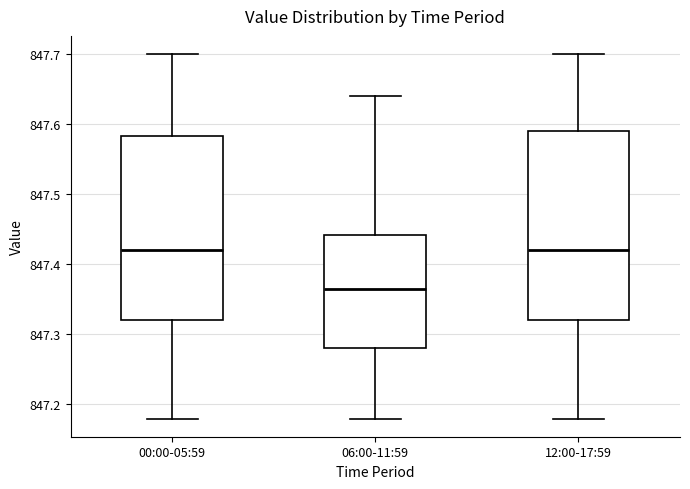

Reading left to right, read every box against the y-axis: the position of its median line, the range the box covers, and the ends of its whiskers. The values are not printed on the chart, so give them approximately, as read against the axis.

00:00-05:59: median 847.42, box 847.32 to 847.58, whiskers 847.18 to 847.70
06:00-11:59: median 847.37, box 847.28 to 847.44, whiskers 847.18 to 847.64
12:00-17:59: median 847.42, box 847.32 to 847.59, whiskers 847.18 to 847.70